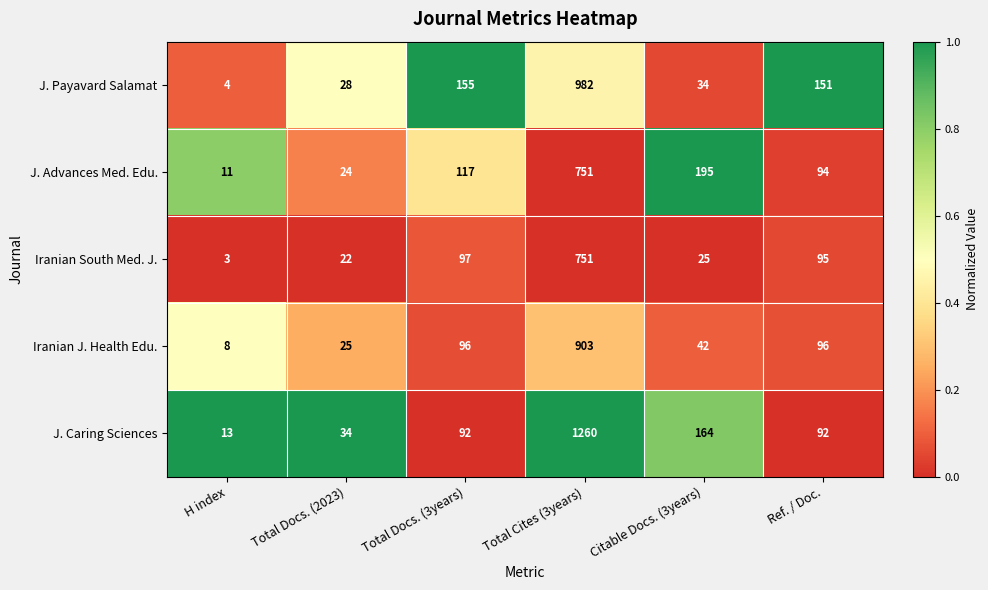

True or false: Iranian South Med. J. has a value of 3 at H index.

True